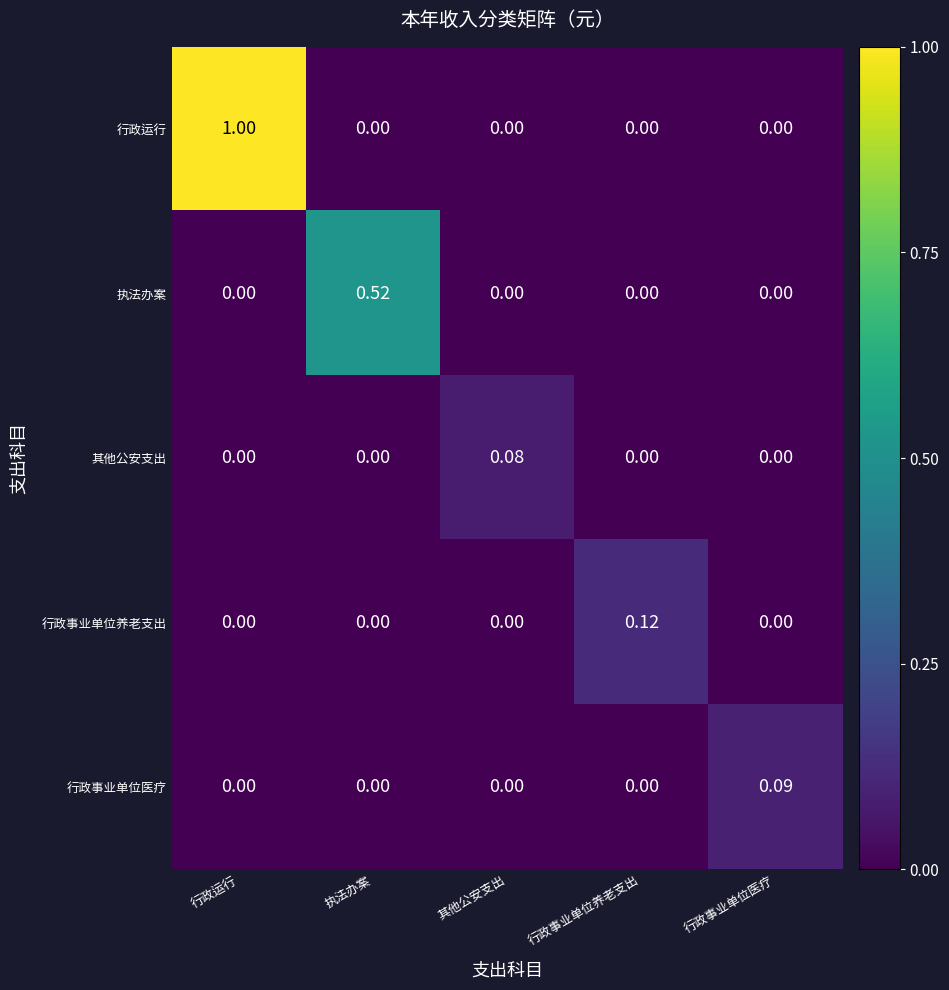

Between 其他公安支出 and 行政事业单位养老支出, which series saw the biggest shift?

行政事业单位养老支出